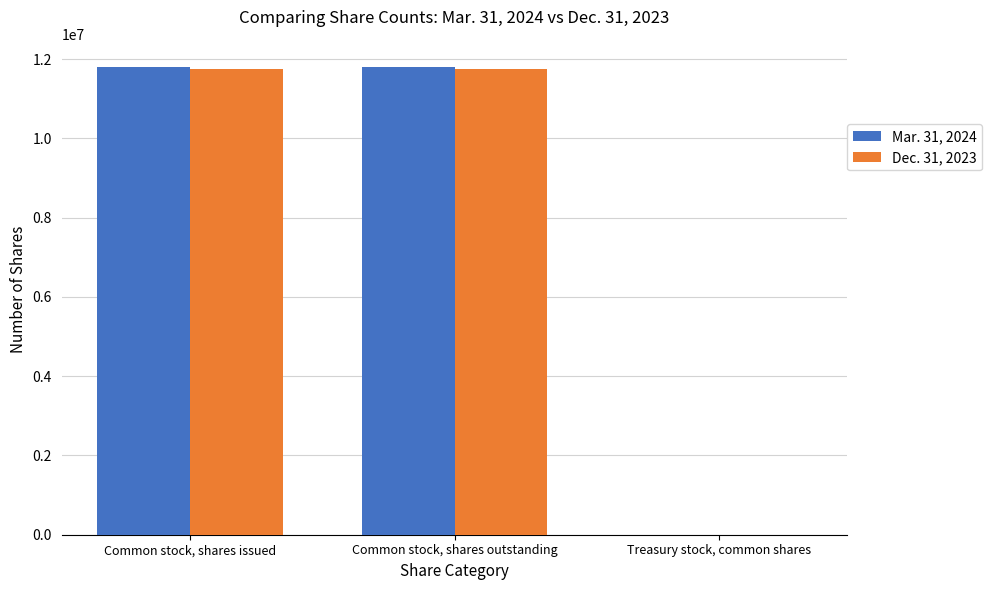

What is the difference between the Dec. 31, 2023 values at Treasury stock, common shares and Common stock, shares issued?

11739676